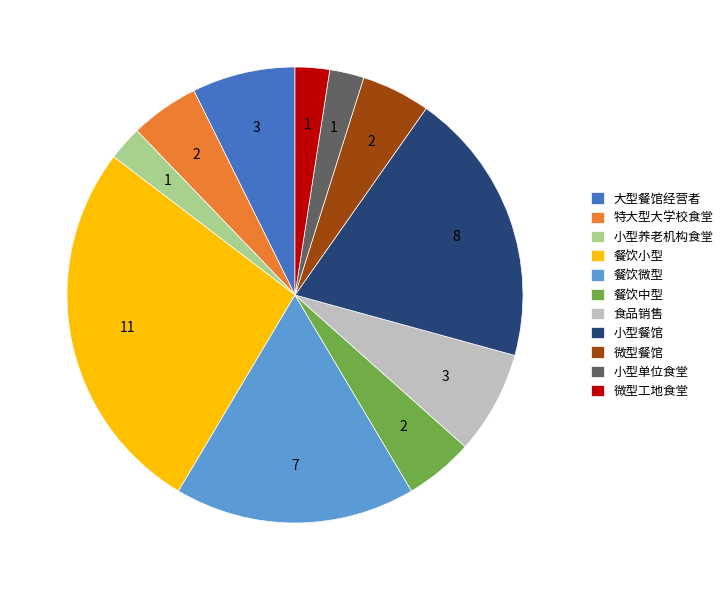

The 微型餐馆 slice represents 17% of the pie. True or false?

False